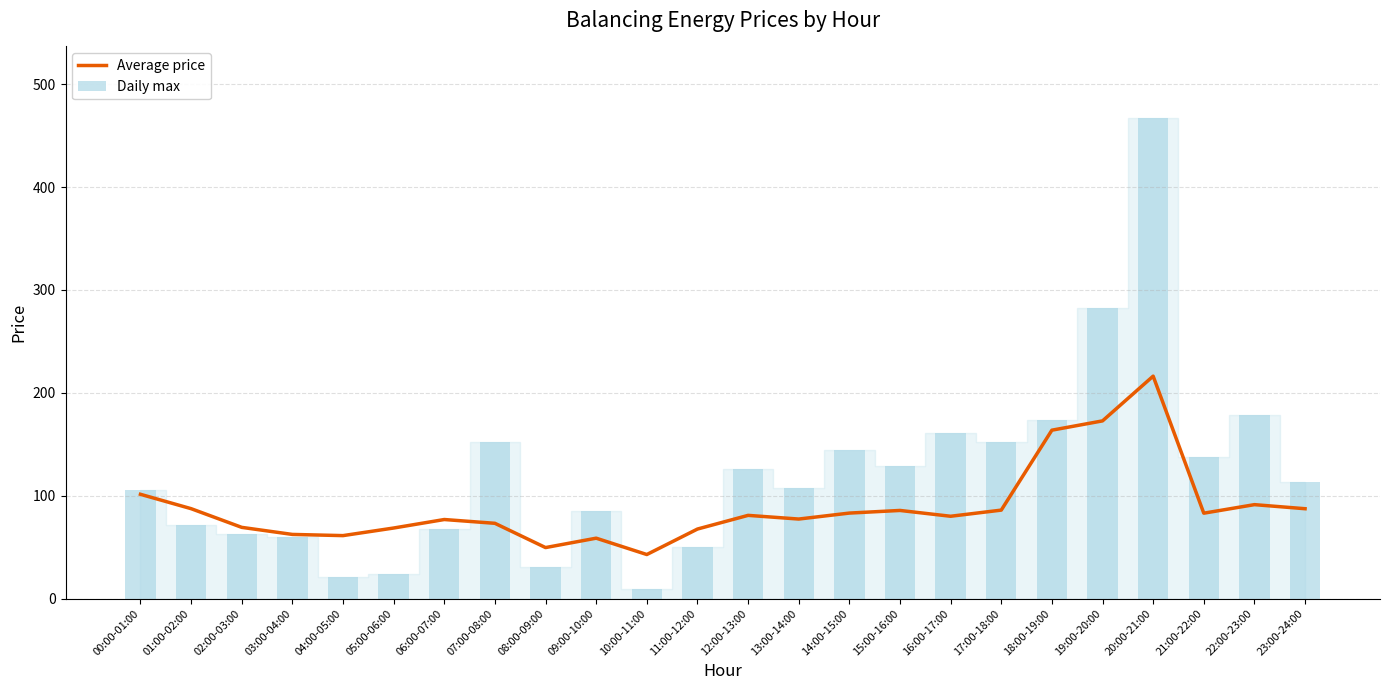

Which has a higher value, 14:00-15:00 or 13:00-14:00?

14:00-15:00